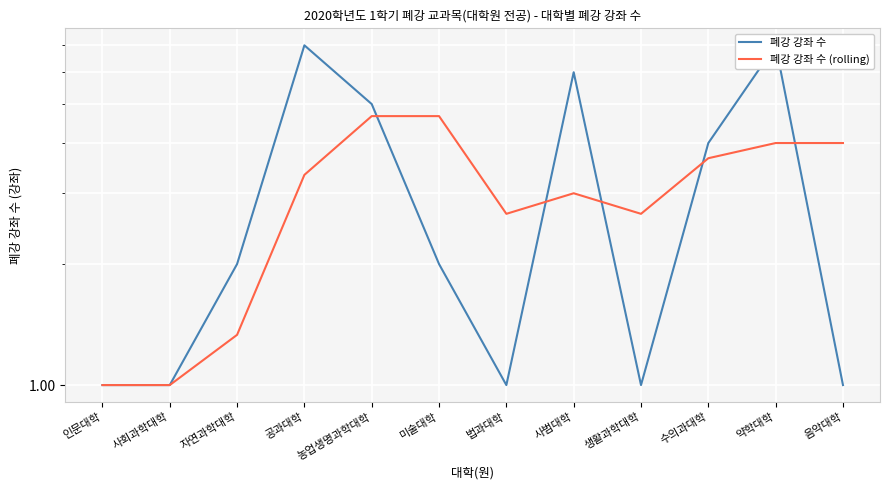

Which category has the lowest value in the 폐강 강좌 수 series?

인문대학